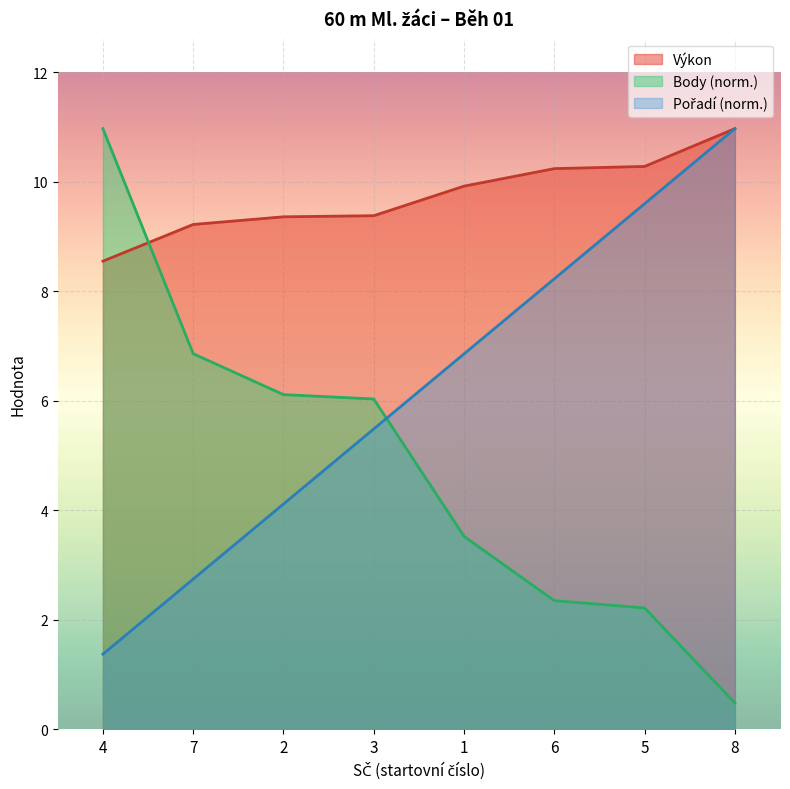

What is the value of the Výkon point at the 5th from the left?

9.9